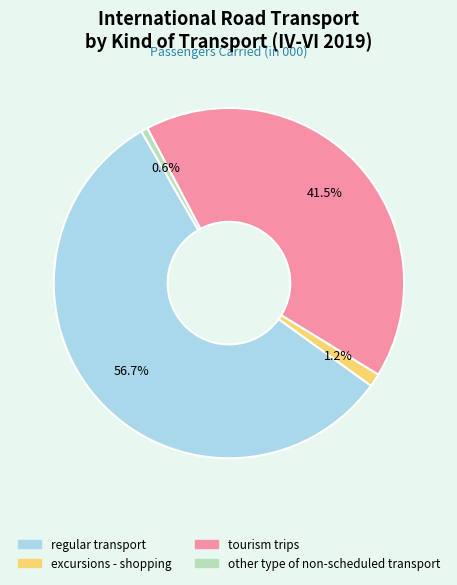

Which slice represents more than half of the pie?

regular transport